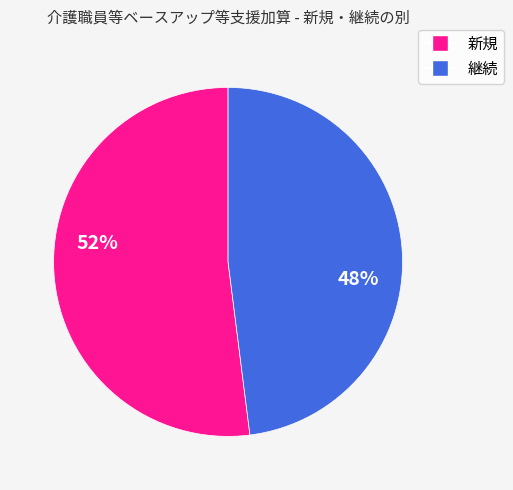

Which slice is the smallest?

継続